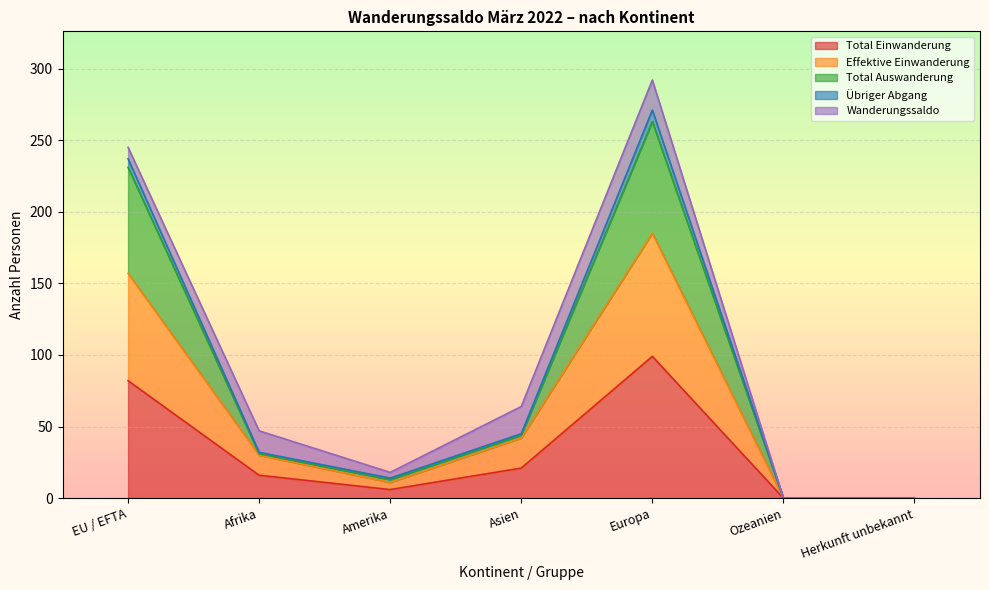

What is the difference between the maximum and second lowest values in the Übriger Abgang series?

271